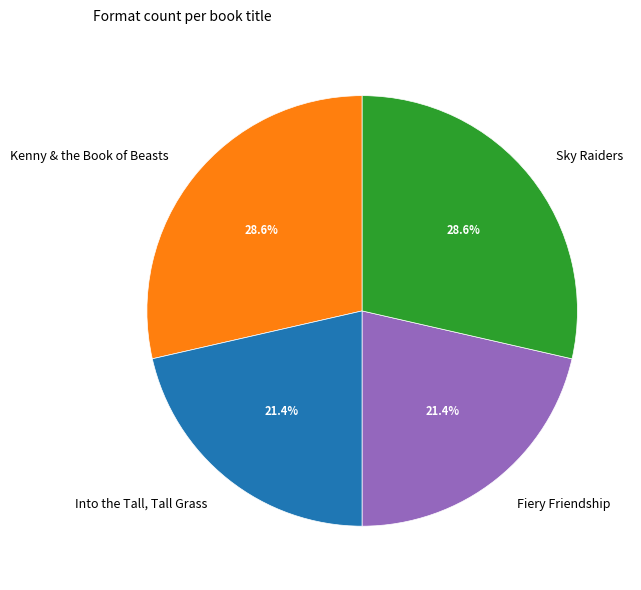

How many segments does this pie chart have?

4